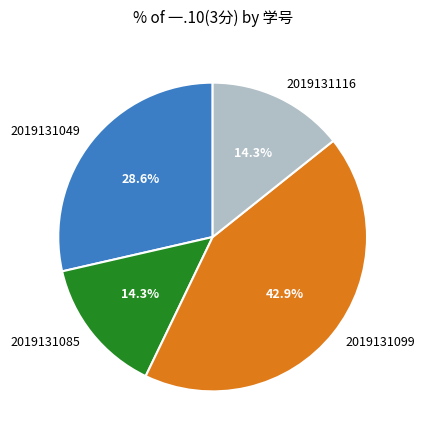

Is it true that 2019131085 is 8% of the pie?

False